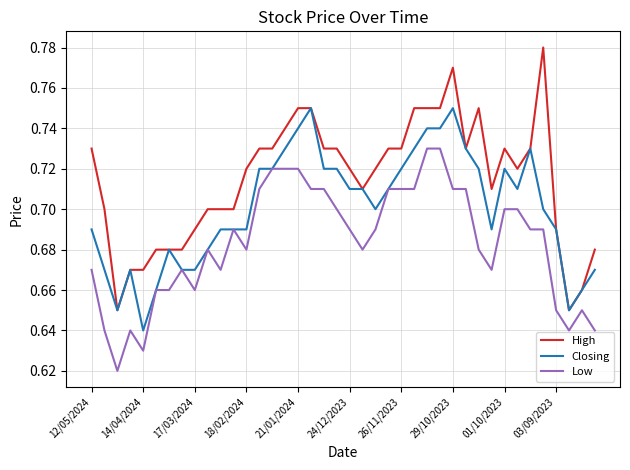

Which series has the largest total across all categories?

High